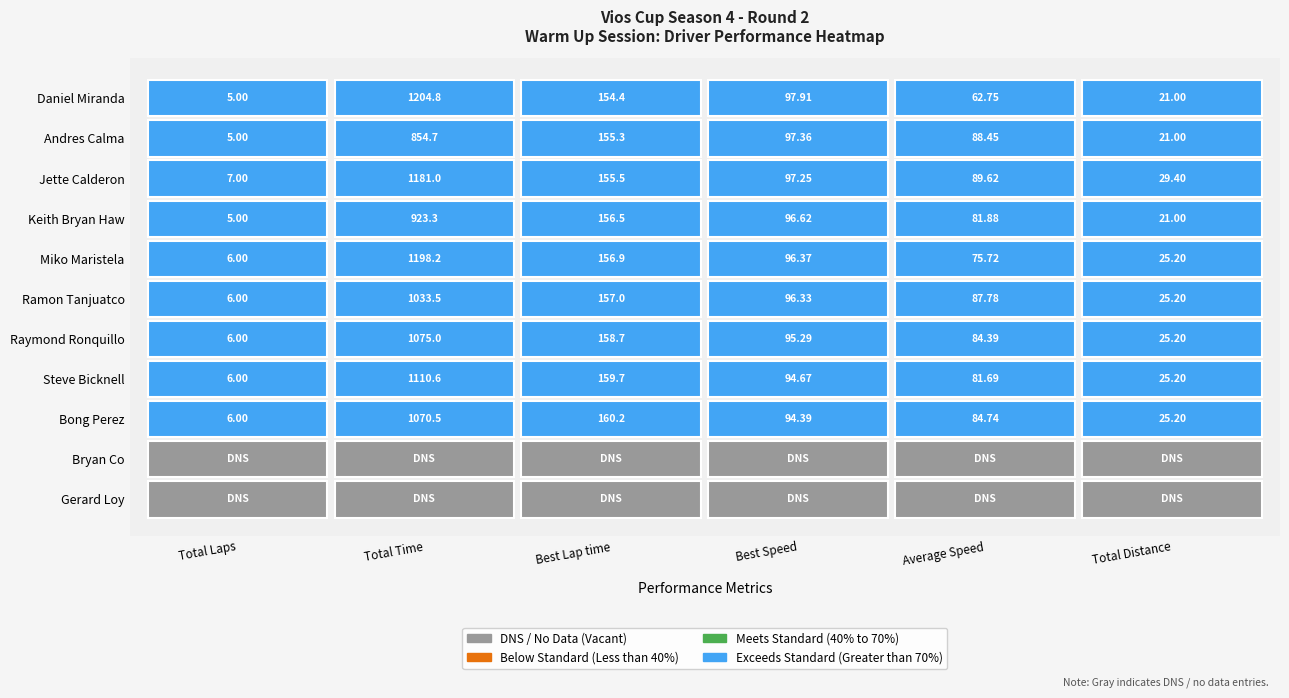

What is the maximum value shown in the chart?

1204.8